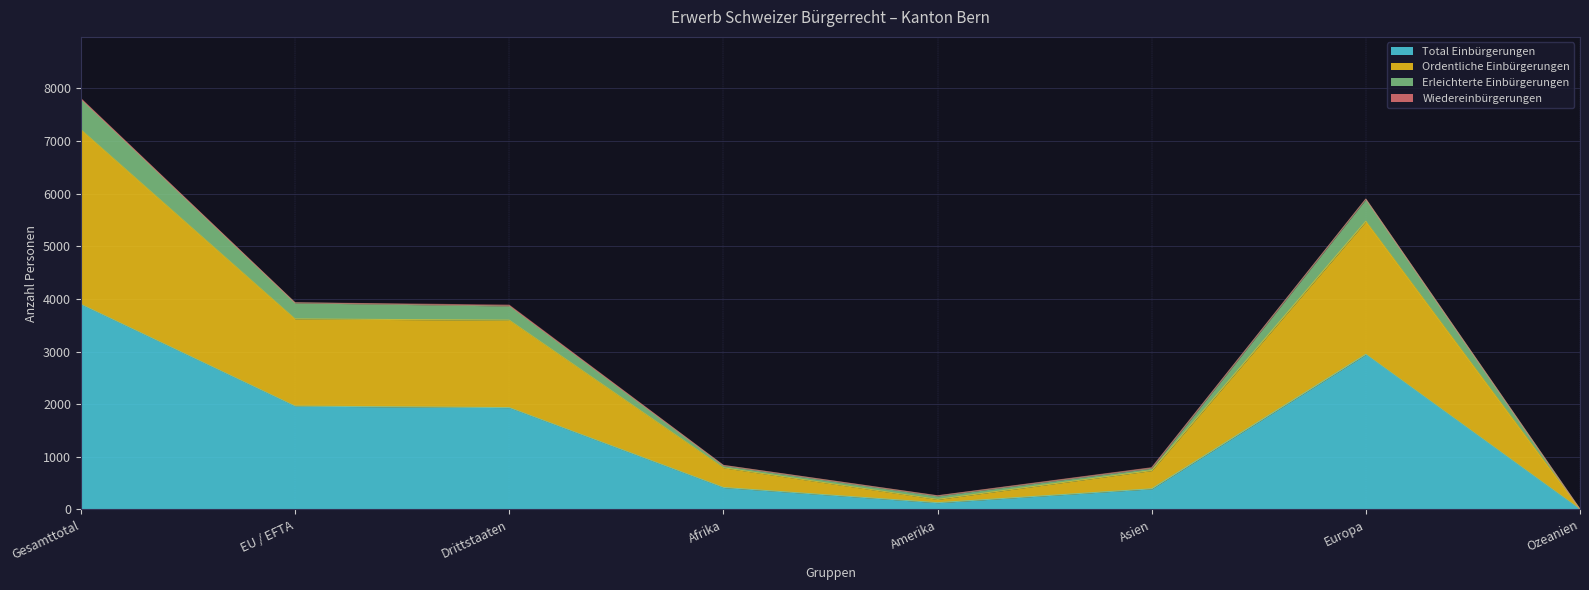

True or false: Erleichterte Einbürgerungen and Total Einbürgerungen cross at least once.

False